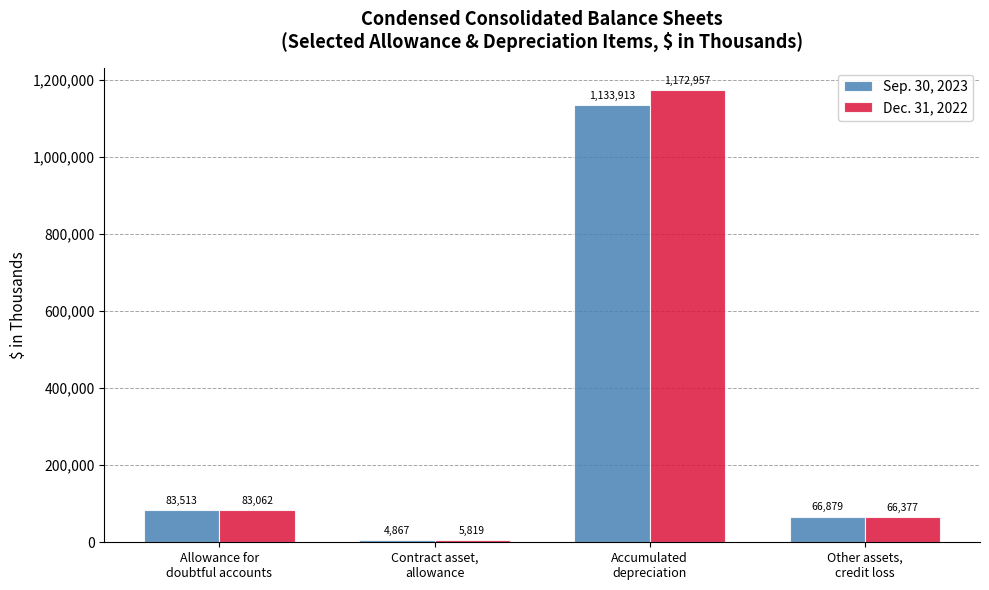

Reading right to left, transcribe all the data shown in this chart.

Sep. 30, 2023: 66879	1133913	4867	83513
Dec. 31, 2022: 66377	1172957	5819	83062